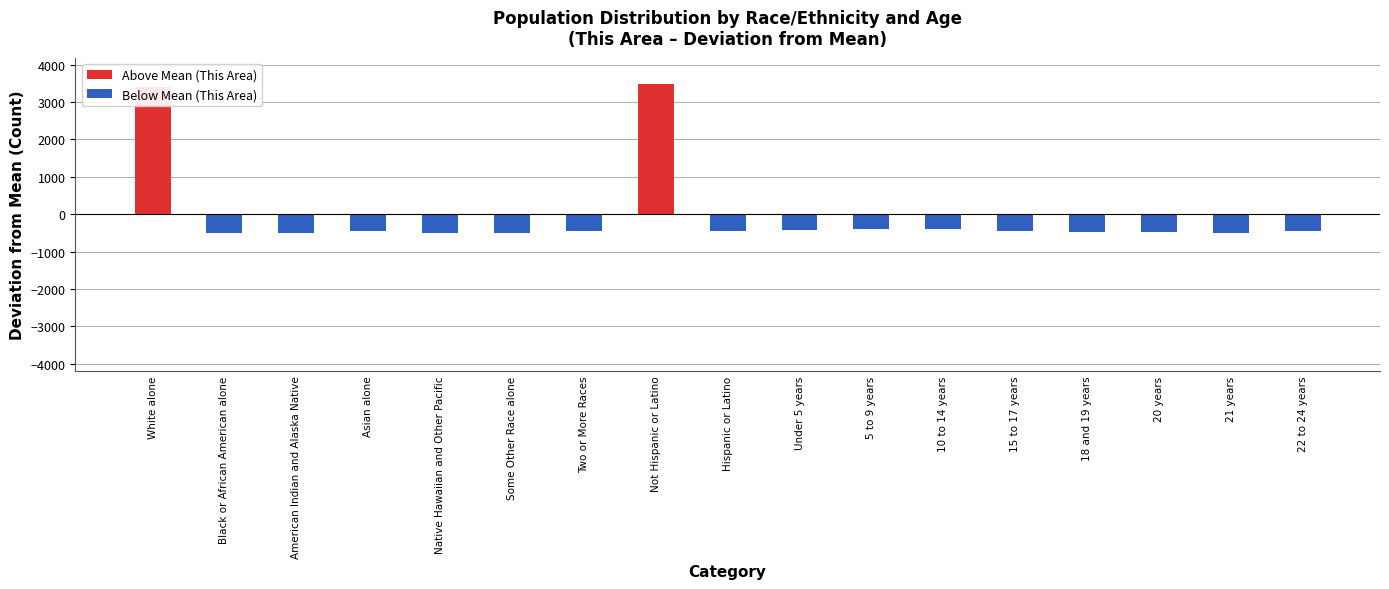

What is the sum of the values at Hispanic or Latino and Two or More Races?

-899.5